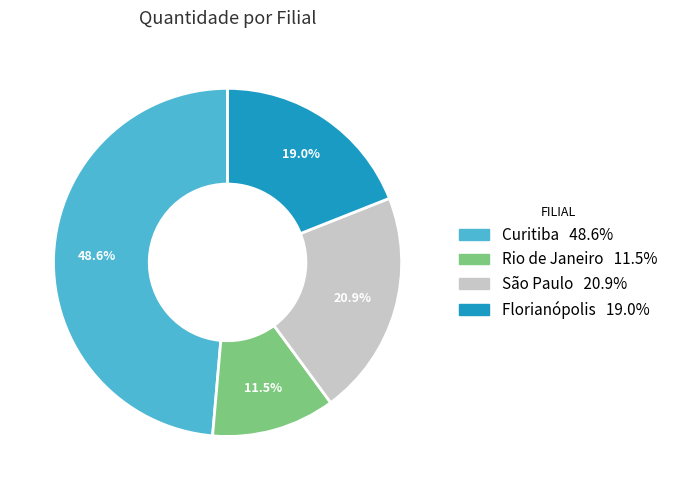

Does any single category account for the majority?

No